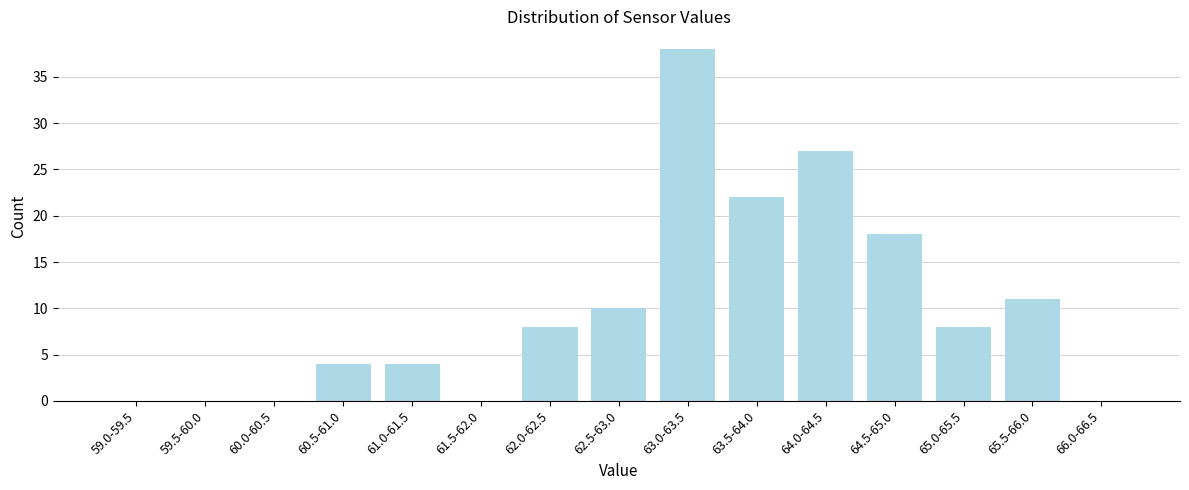

Reading right to left, list all the values displayed in this chart.

66.0-66.5=0	65.5-66.0=11	65.0-65.5=8	64.5-65.0=18	64.0-64.5=27	63.5-64.0=22	63.0-63.5=38	62.5-63.0=10	62.0-62.5=8	61.5-62.0=0	61.0-61.5=4	60.5-61.0=4	60.0-60.5=0	59.5-60.0=0	59.0-59.5=0